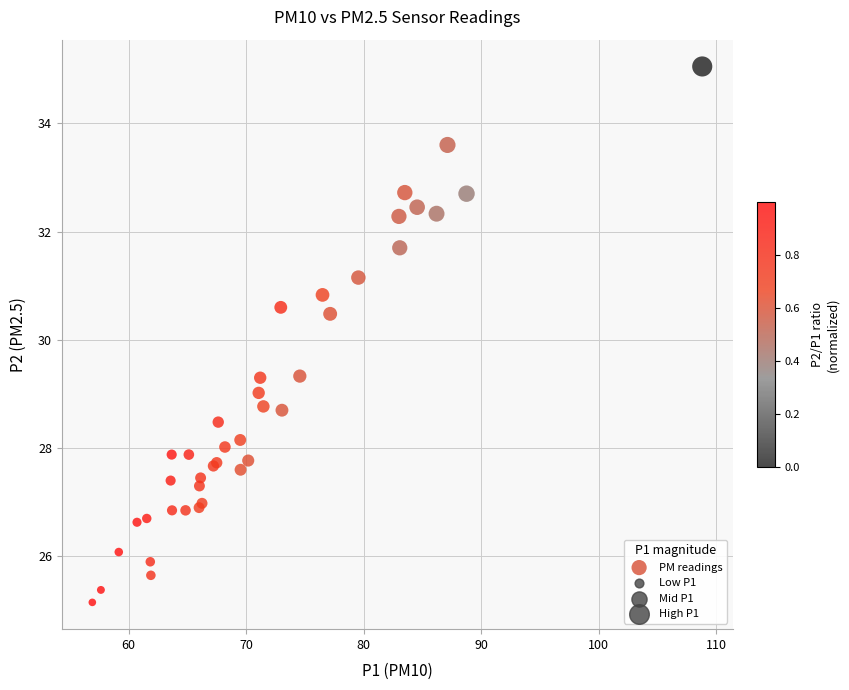

What Y value in the scatter plot is closest to 30?

30.5